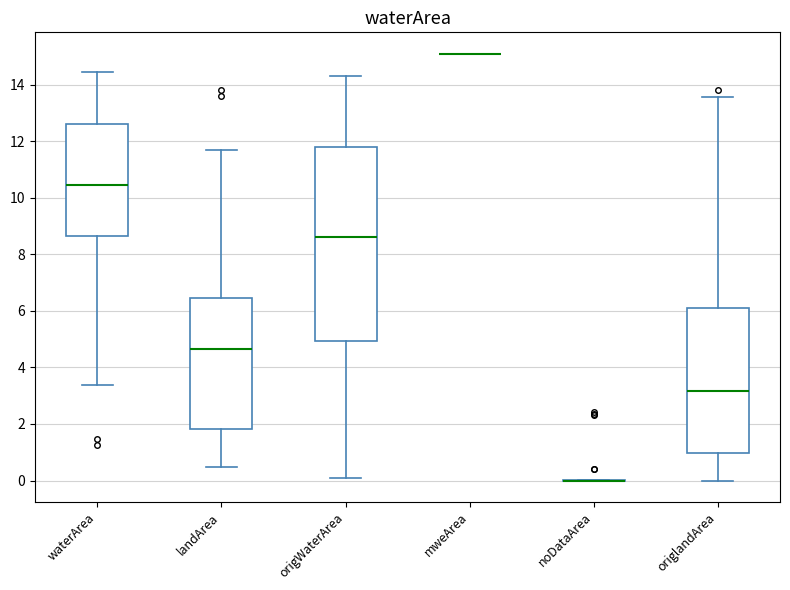

Reading left to right, transcribe this box plot: for each box, give where its median line is, the range the box spans, and where its two whiskers end, as read against the y-axis. The values are not printed on the chart, so give them approximately, as read against the axis.

waterArea: median 10.4, box 8.6 to 12.6, whiskers 3.4 to 14.4
landArea: median 4.6, box 1.8 to 6.4, whiskers 0.4 to 11.8
origWaterArea: median 8.6, box 5.0 to 11.8, whiskers 0.0 to 14.4
mweArea: box collapsed to a line at 15.2, whiskers 15.2 to 15.2
noDataArea: box collapsed to a line at 0.0, whiskers 0.0 to 0.0
origlandArea: median 3.2, box 1.0 to 6.2, whiskers 0.0 to 13.6